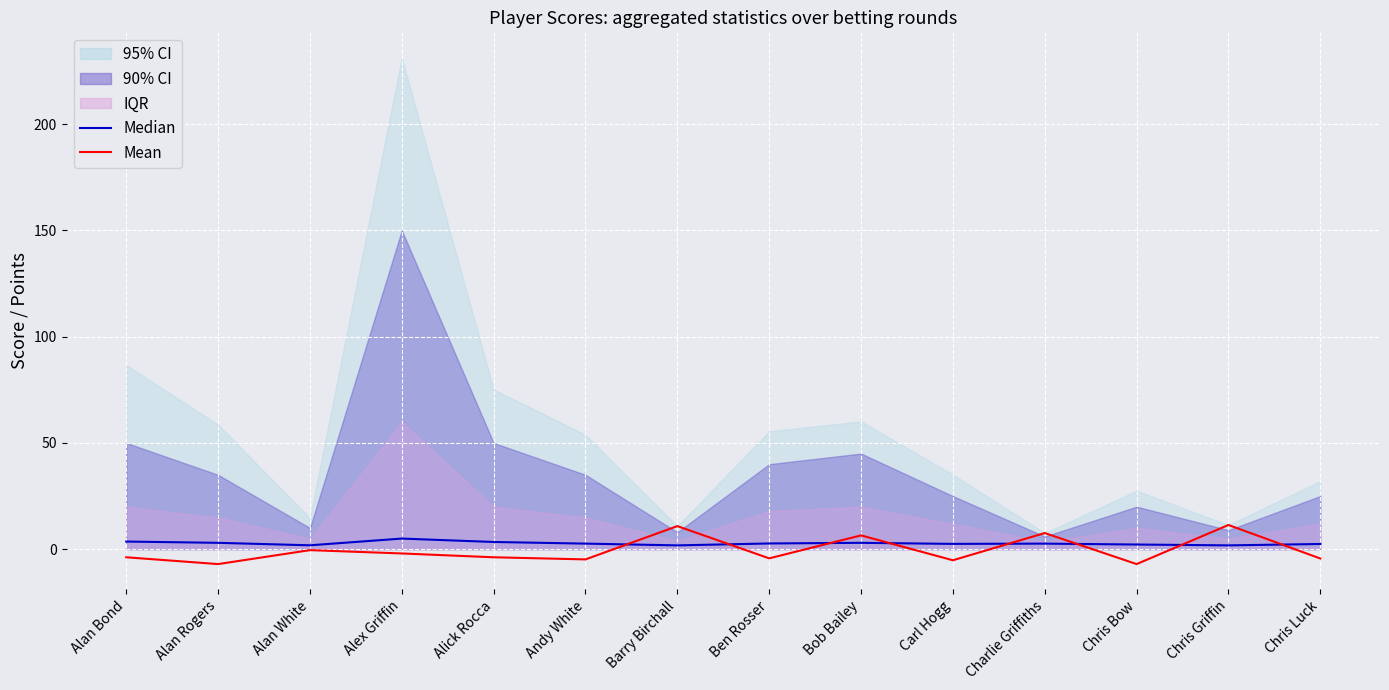

Is the value of Mean at Charlie Griffiths greater than the value of Median at Chris Bow?

Yes